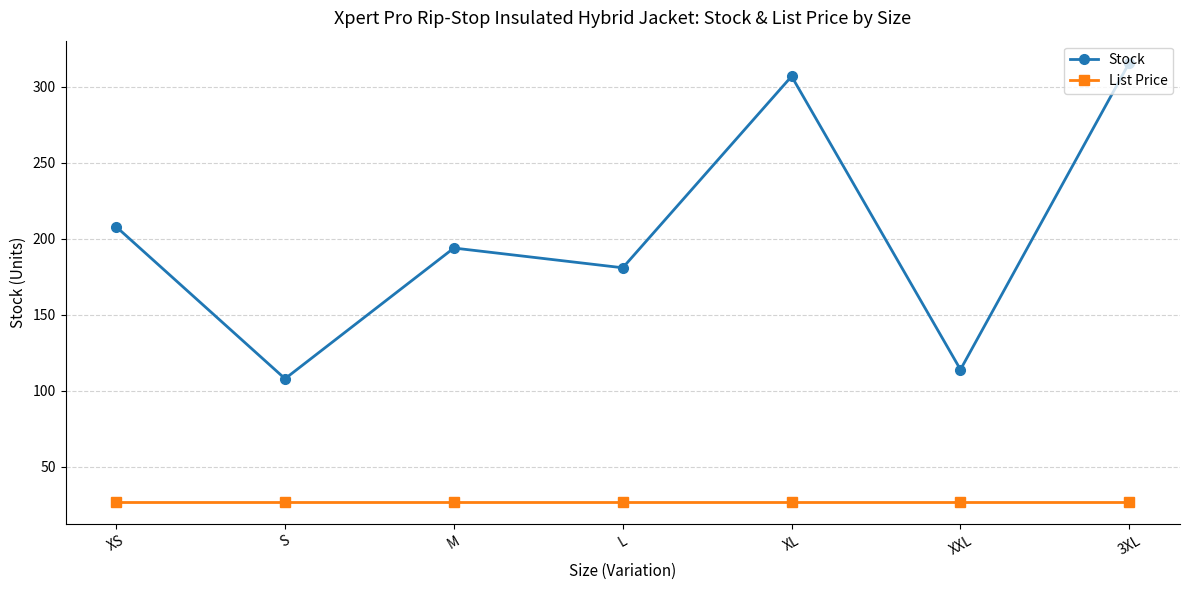

Which series has the largest total across all categories?

Stock